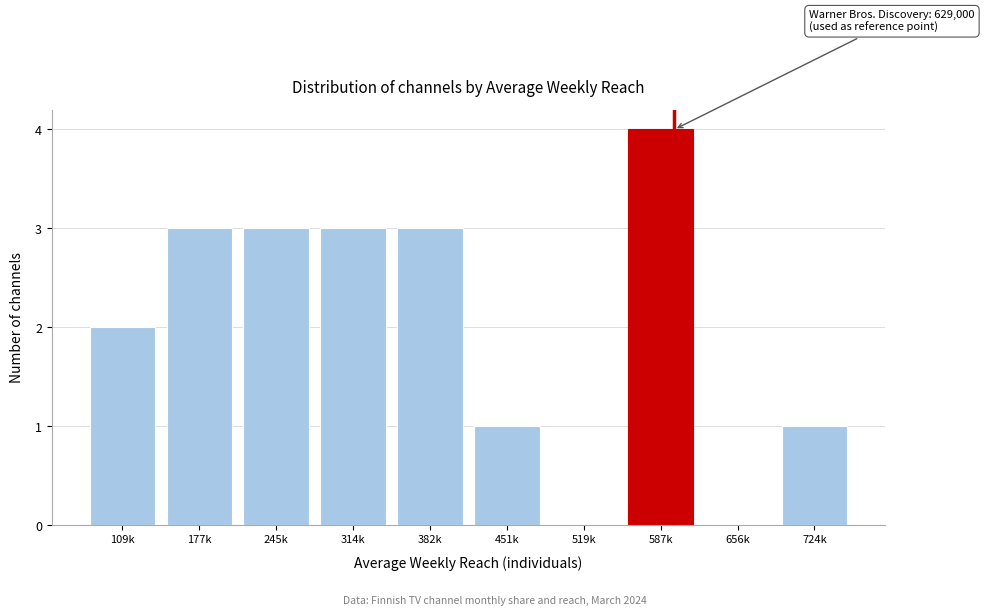

Reading left to right, extract all data points from this chart.

109k=2	177k=3	245k=3	314k=3	382k=3	451k=1	519k=0	587k=4	656k=0	724k=1